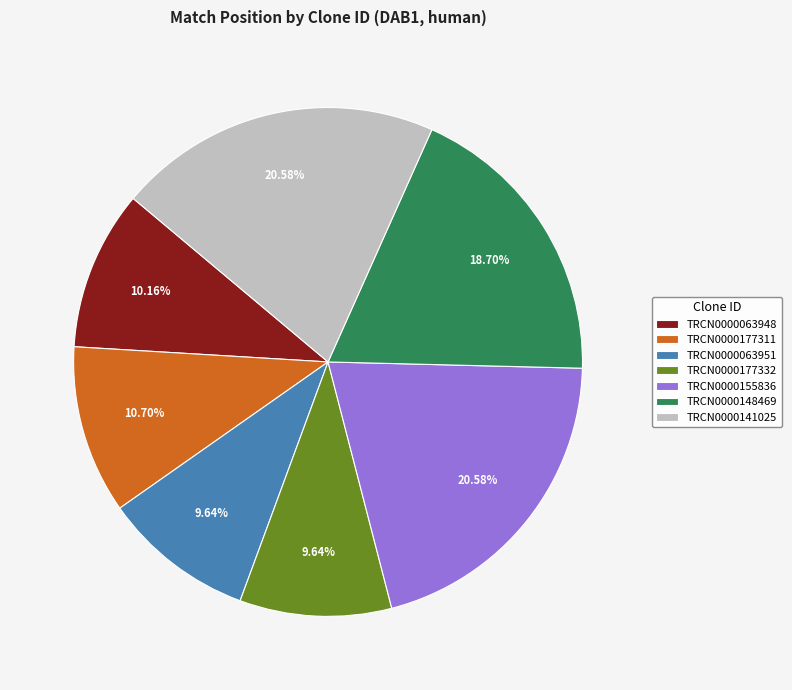

The TRCN0000063948 slice represents 3% of the pie. True or false?

False